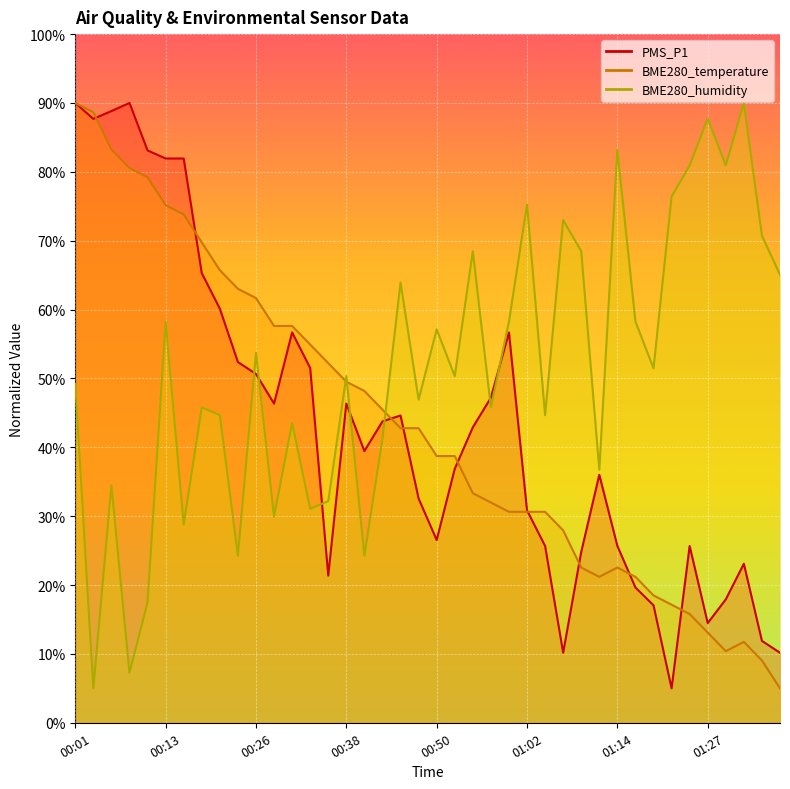

Does the chart display data point markers on the line(s)?

No